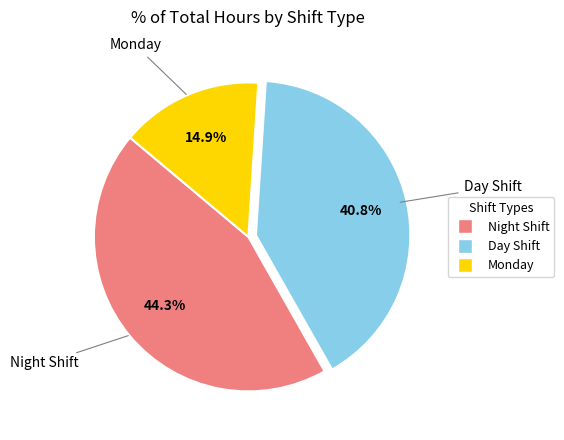

Does any single category account for the majority?

No